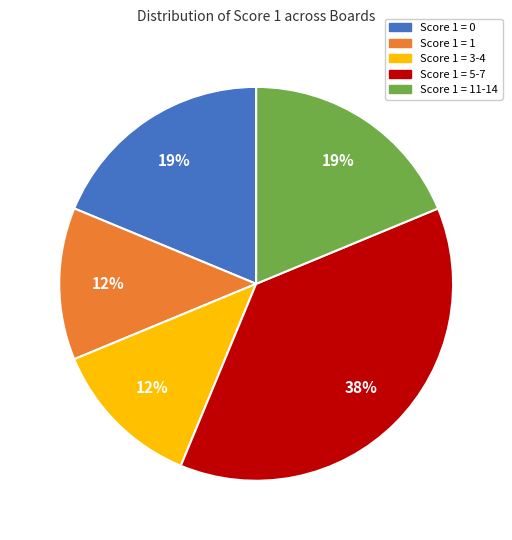

Is there a majority slice in this chart?

No